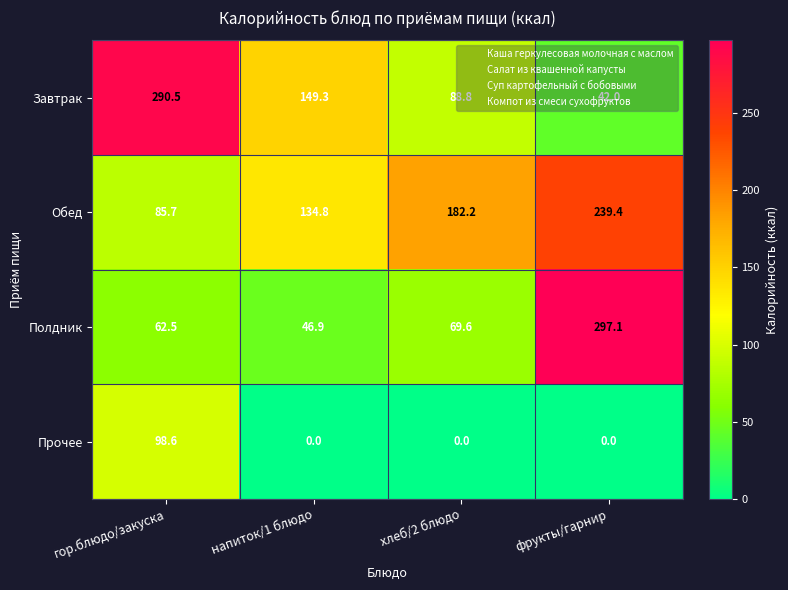

The value of Завтрак at фрукты/гарнир is 42.0. True or false?

True